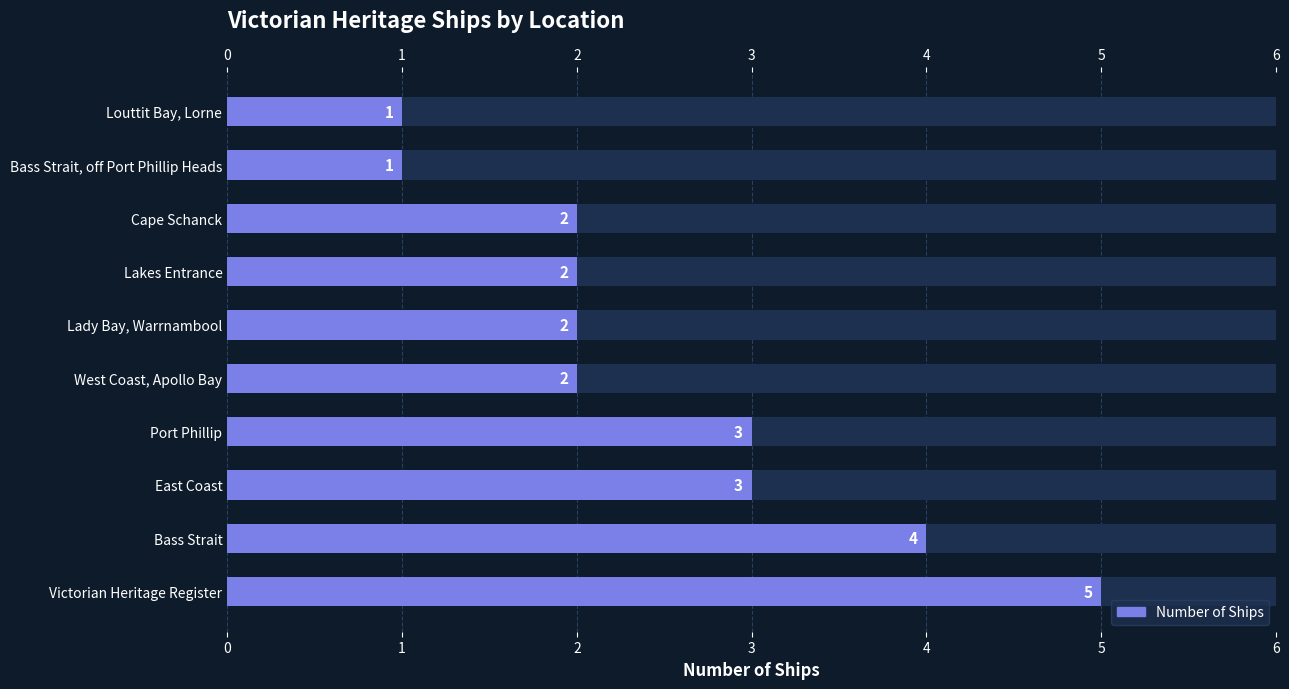

The chart shows a value of 3 at Lakes Entrance. True or false?

False